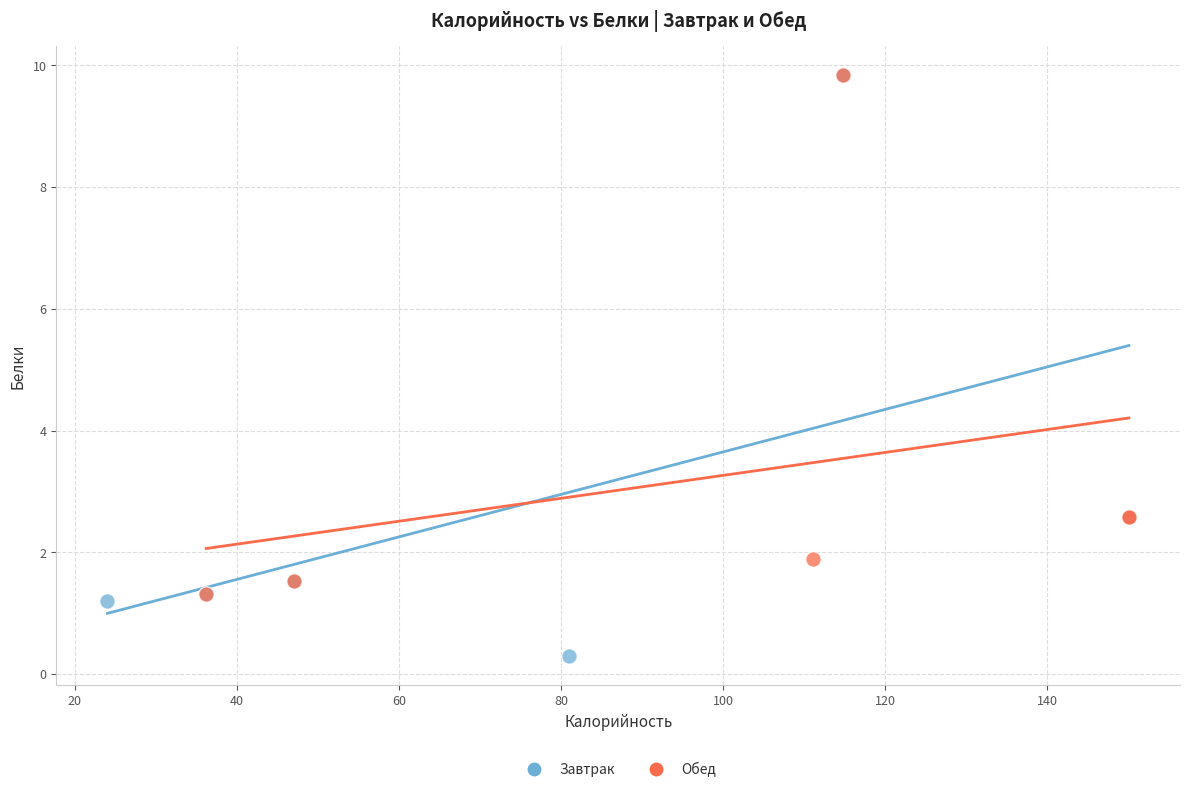

Which series has the widest spread of Y values?

Завтрак